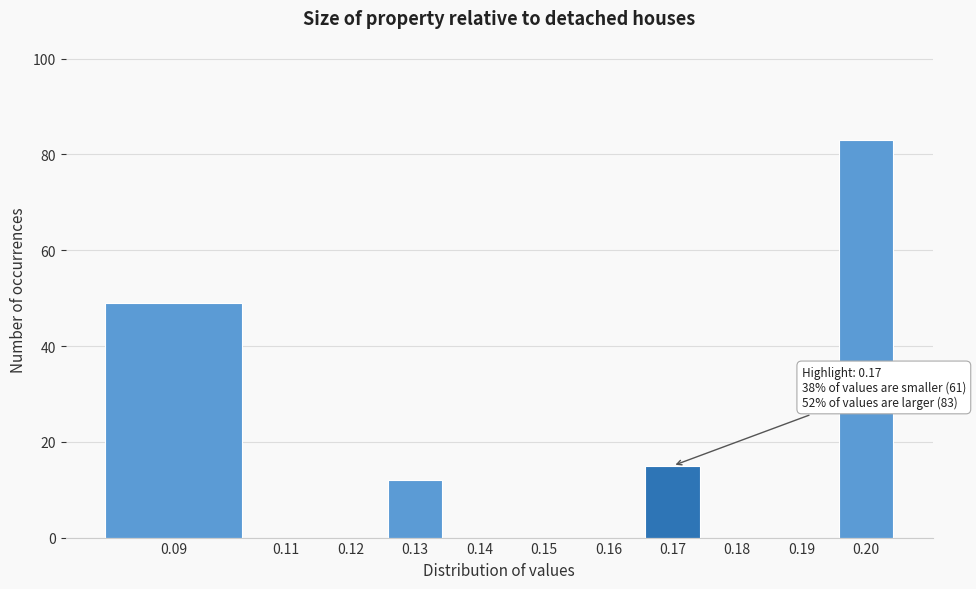

Reading left to right, extract all data points from this chart.

0.09=49	0.11=0	0.12=0	0.13=12	0.14=0	0.15=0	0.16=0	0.17=15	0.18=0	0.19=0	0.20=83